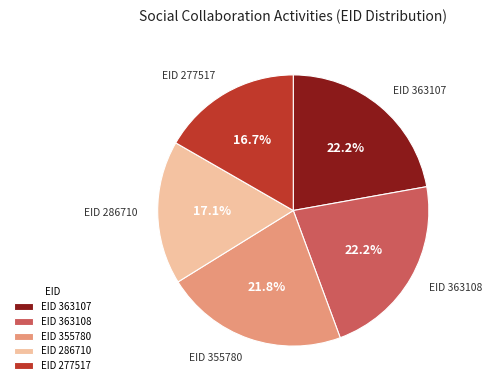

Count the number of slices in the pie.

5